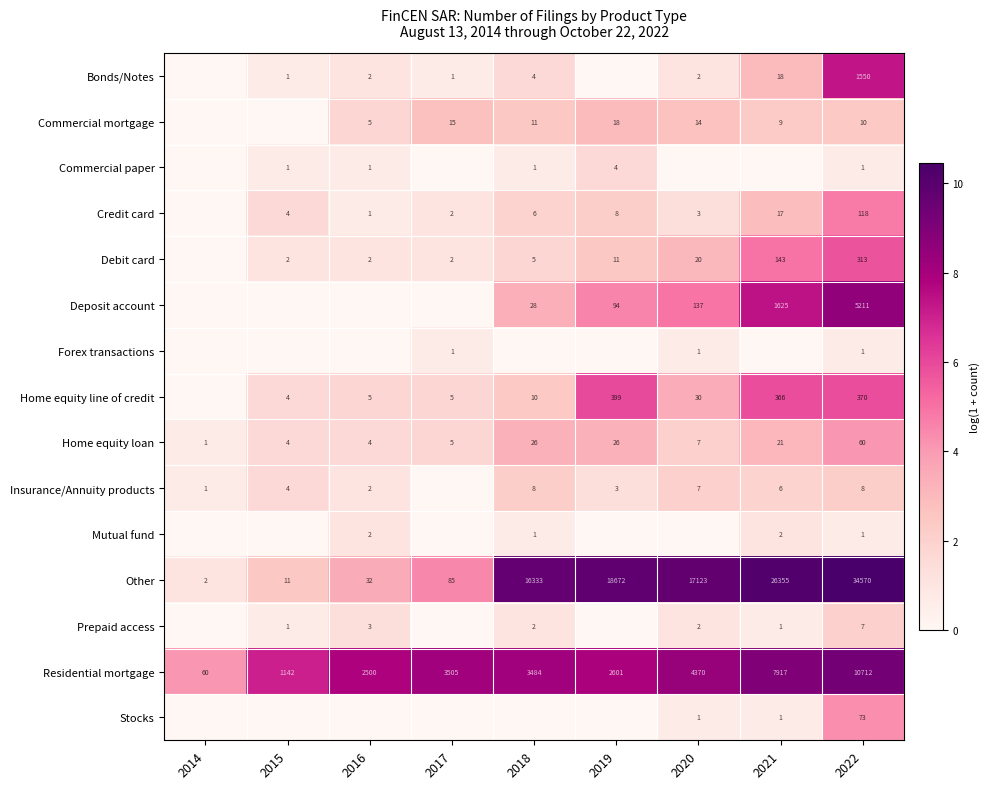

What is the difference between the highest and lowest values at 2022?

34569